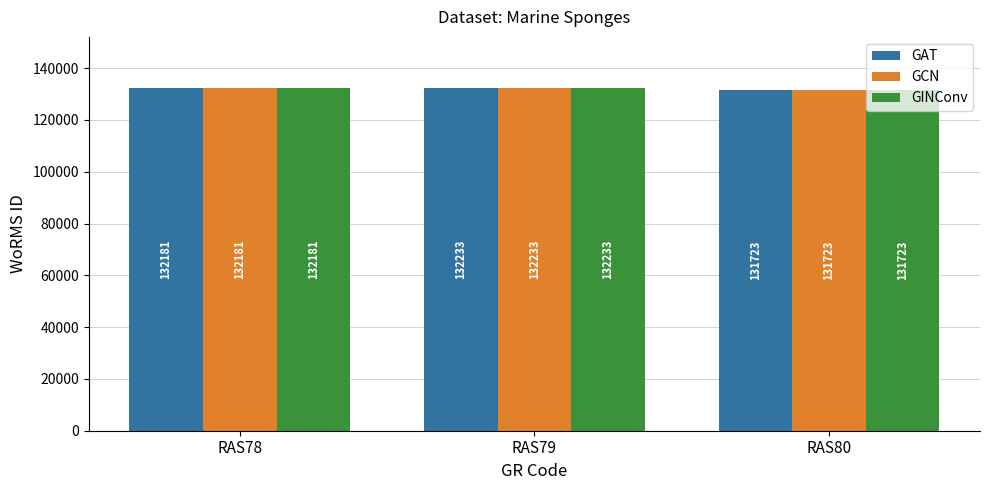

What is the sum of the GAT values at RAS80 and RAS78?

263904